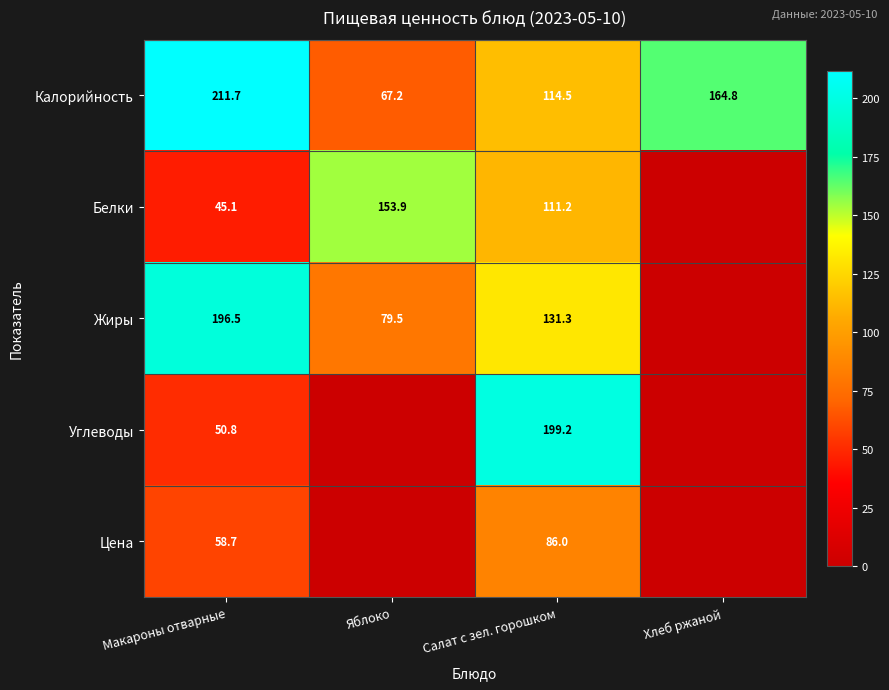

What is the difference between the highest and lowest values at Яблоко?

153.9